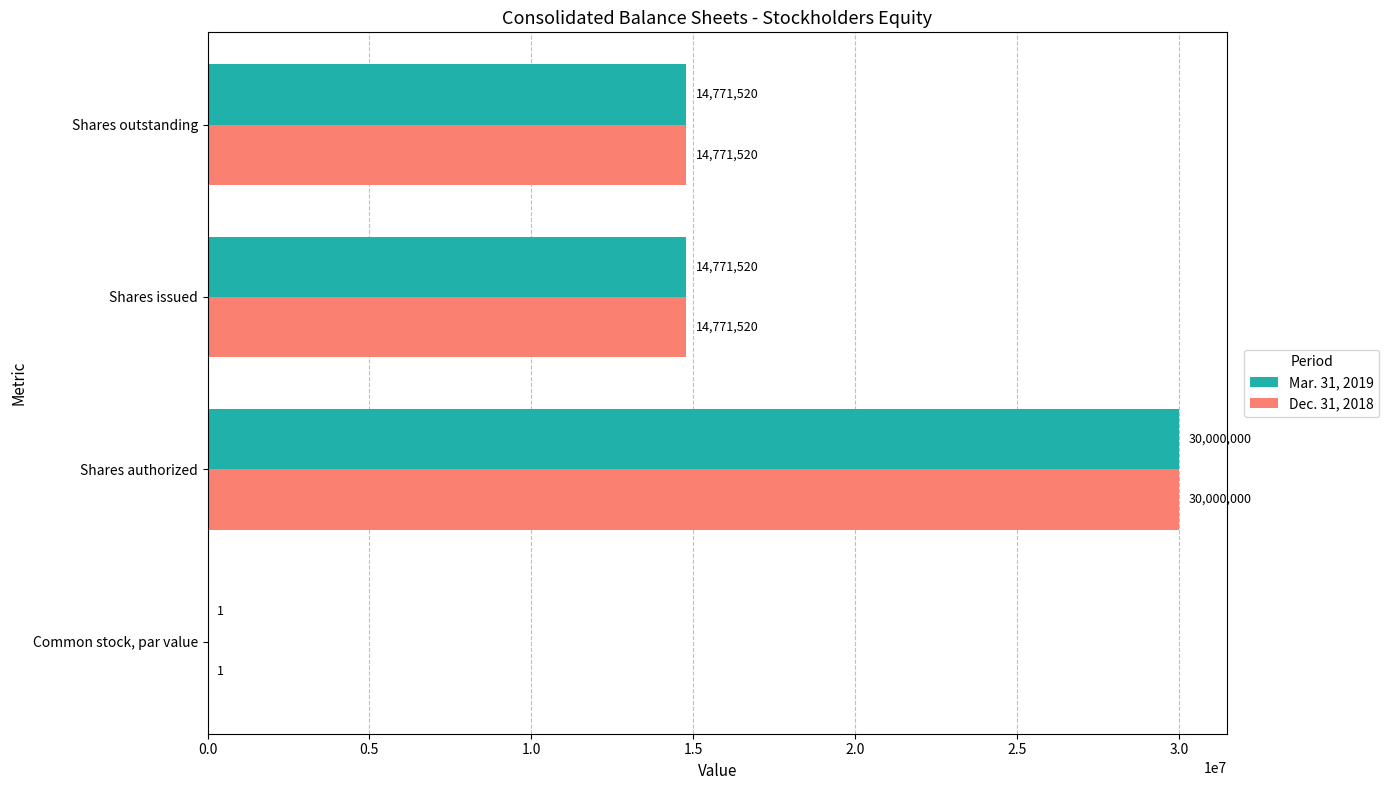

At which category is the sum across all series the highest?

Shares authorized